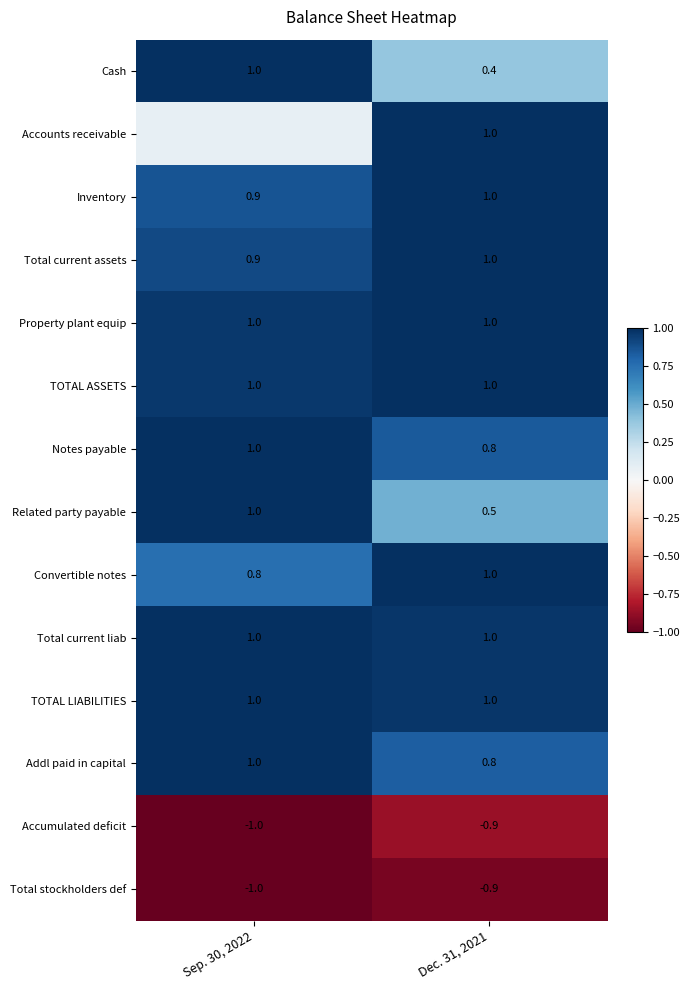

Is it true that Total current assets equals 0.9 at Sep. 30, 2022?

True